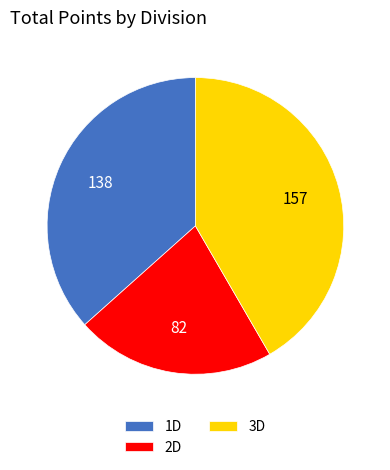

How many segments does this pie chart have?

3